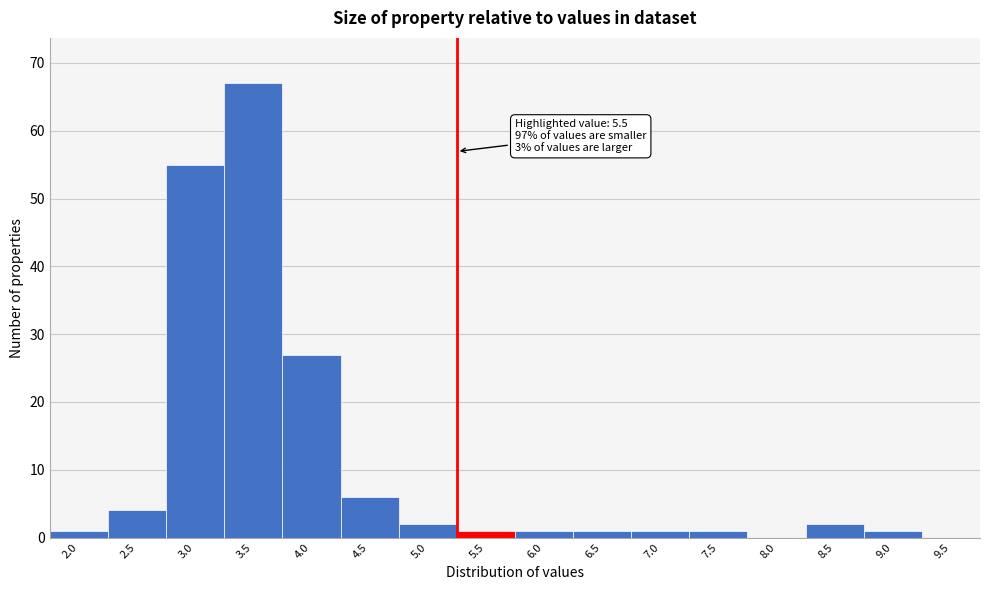

Reading left to right, transcribe all the data shown in this chart.

2.0=1	2.5=4	3.0=55	3.5=67	4.0=27	4.5=6	5.0=2	5.5=1	6.0=1	6.5=1	7.0=1	7.5=1	8.0=0	8.5=2	9.0=1	9.5=0